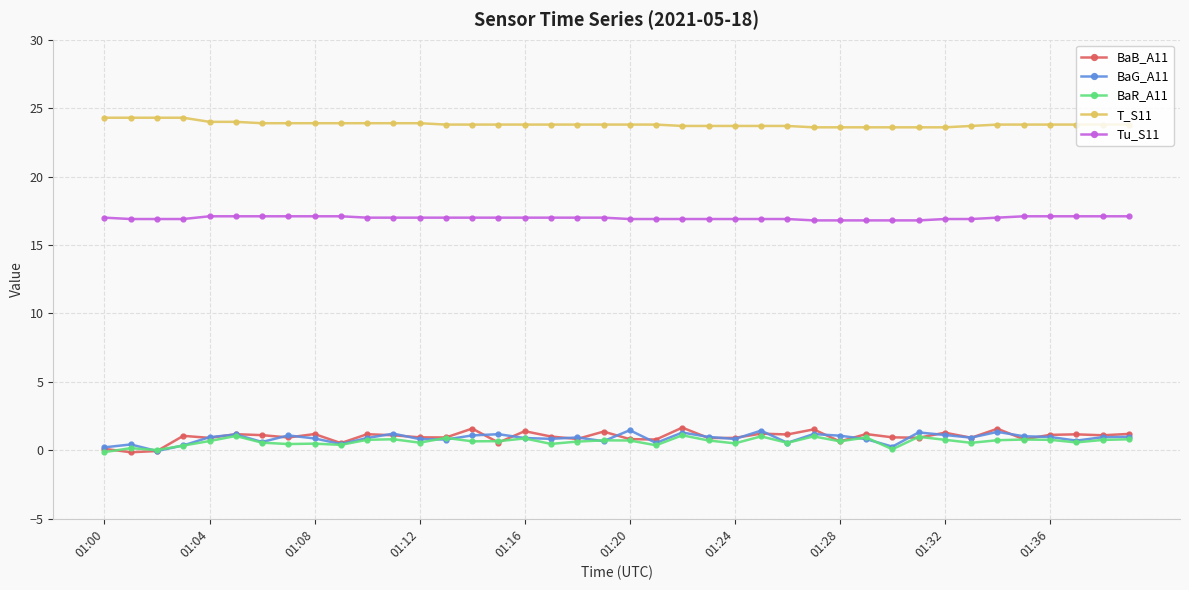

True or false: T_S11 and Tu_S11 cross at least once.

False